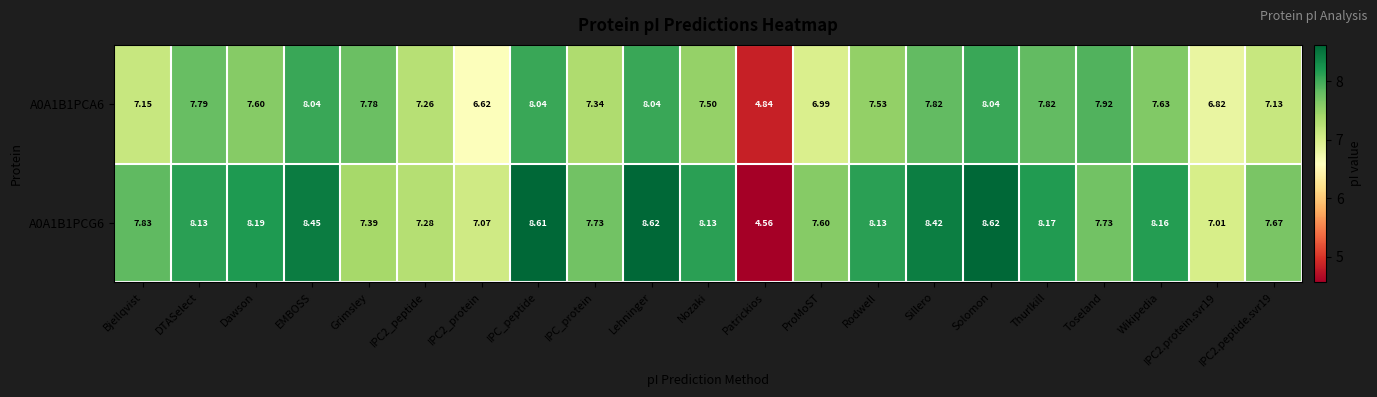

Where does the A0A1B1PCA6 series first go above 7?

Bjellqvist